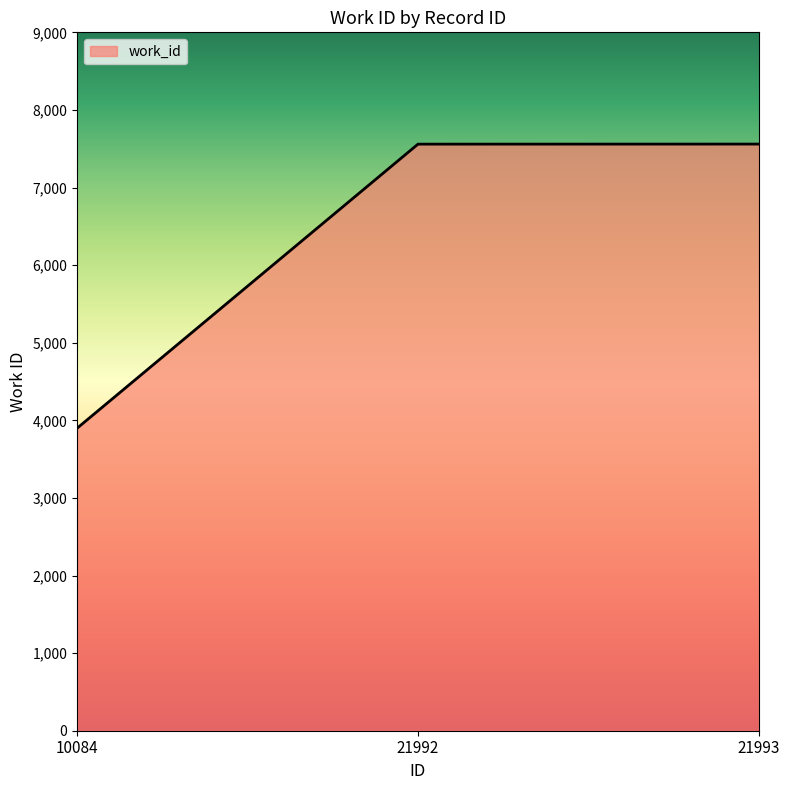

Read the value at 21992, to the nearest 50.

7550